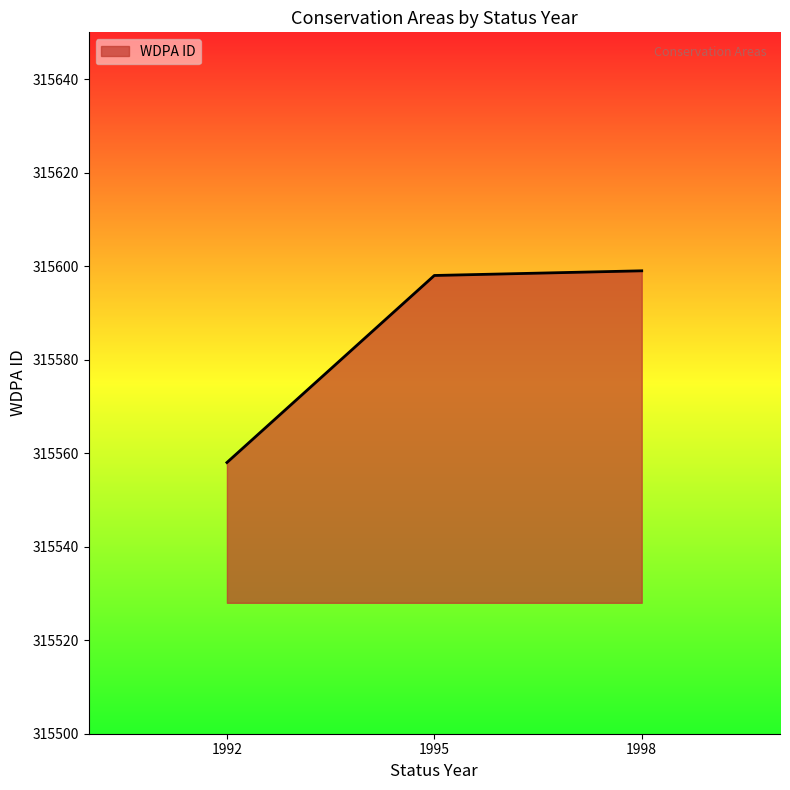

Reading right to left, what are all the values shown in this chart?

1998=315599	1995=315598	1992=315558